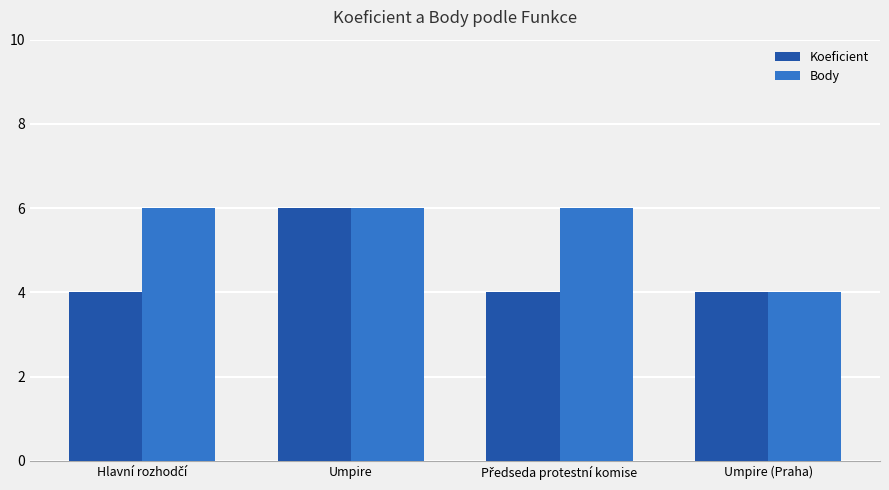

What is the smallest value displayed?

4